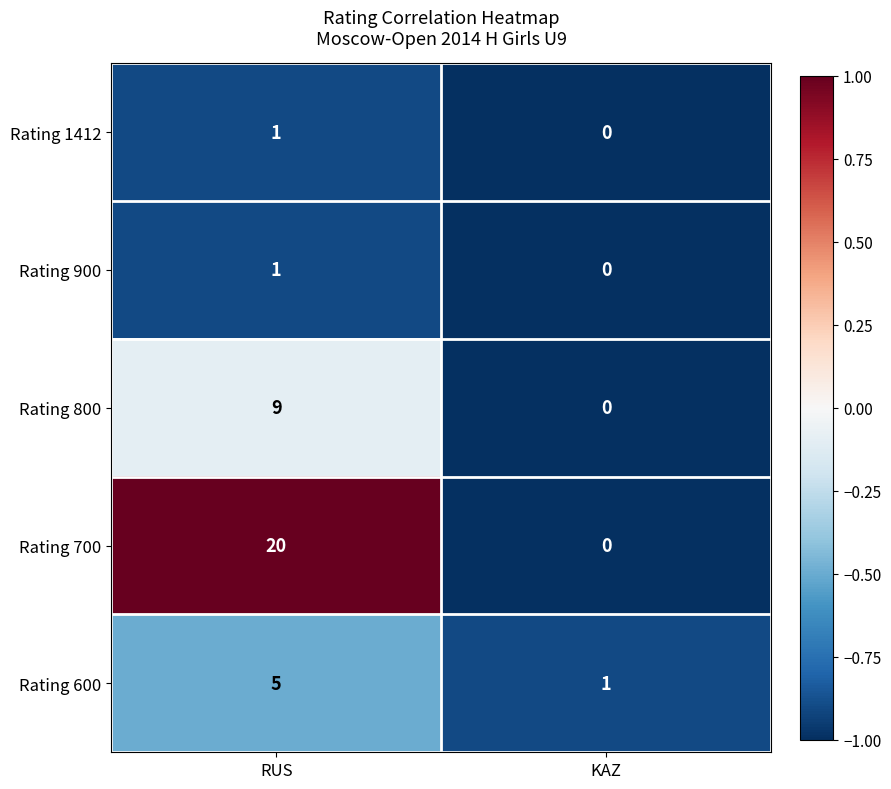

Rank the categories by Rating 1412 value from lowest to highest.

KAZ, RUS